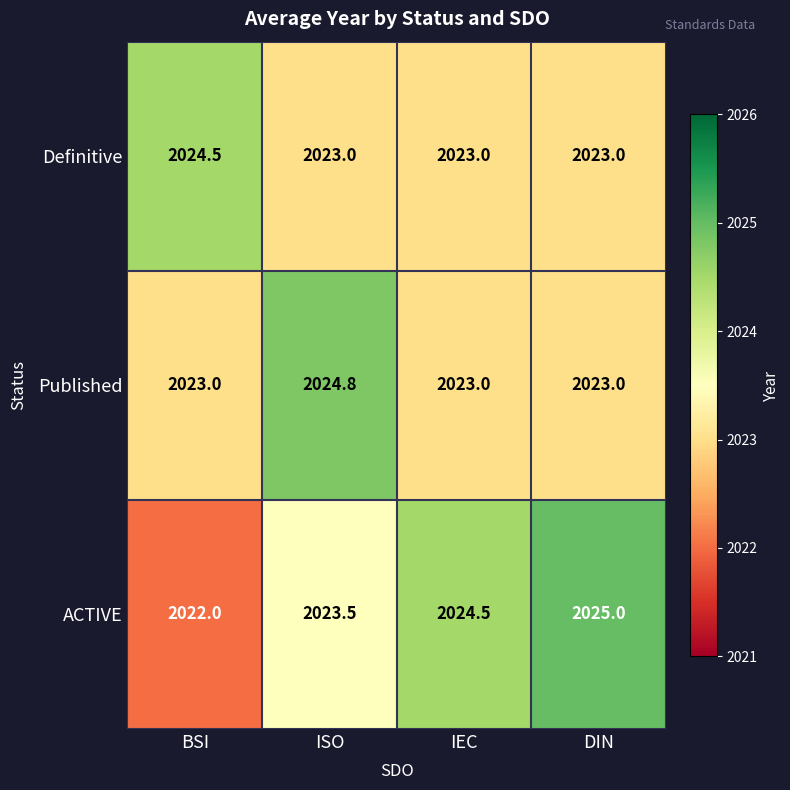

Is the value of ACTIVE at DIN greater than the value of Published at BSI?

Yes